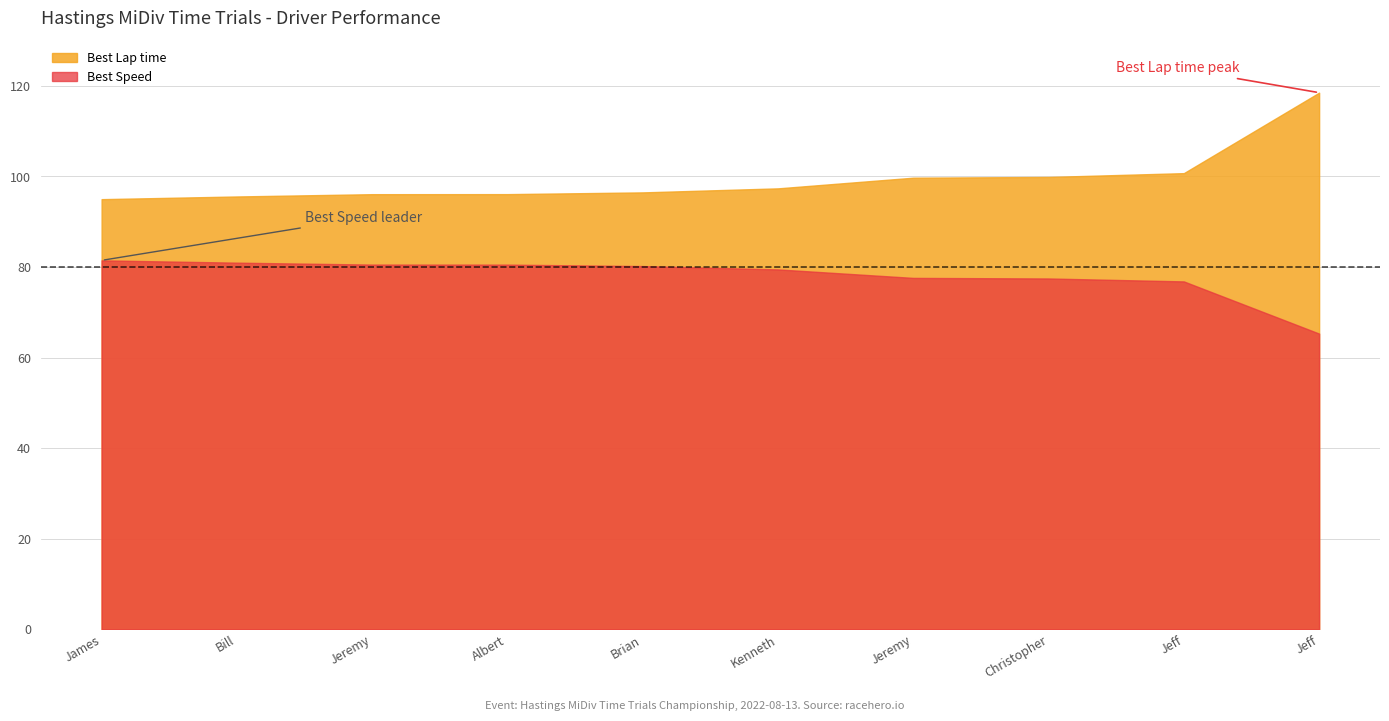

Which series has the largest range (max minus min)?

Best Lap time